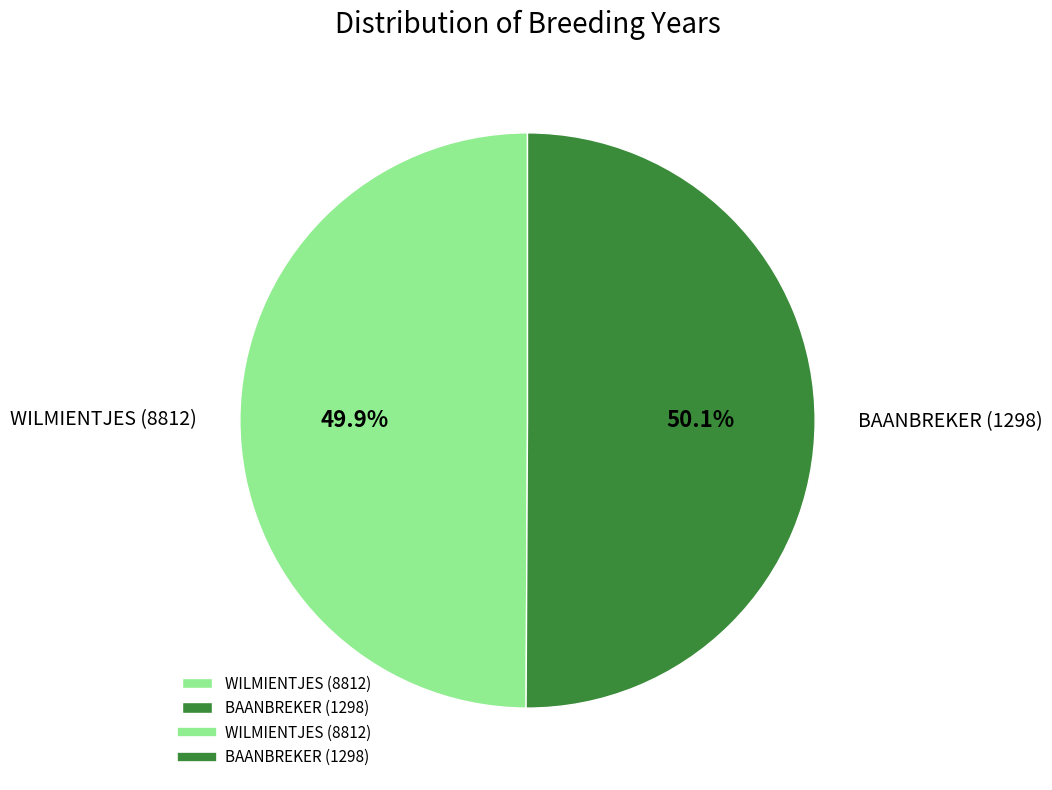

What percentage is NOT represented by WILMIENTJES (8812)?

50.1%